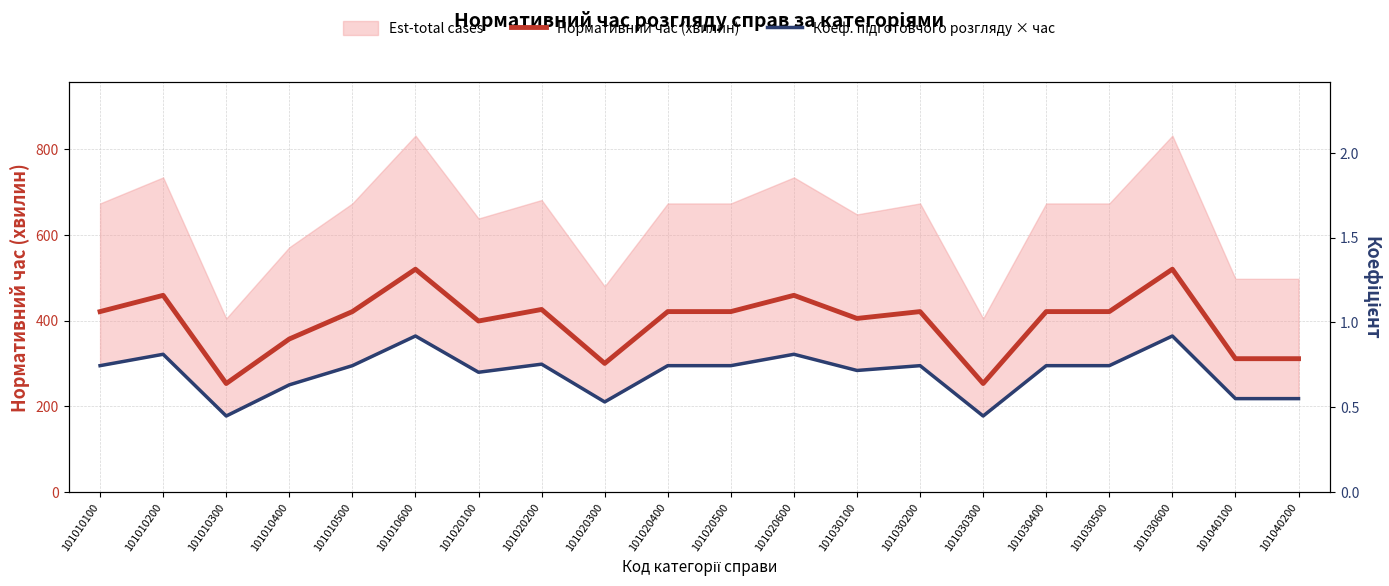

The value of Нормативний час (хвилин) at 101020500 is 127.8. True or false?

False